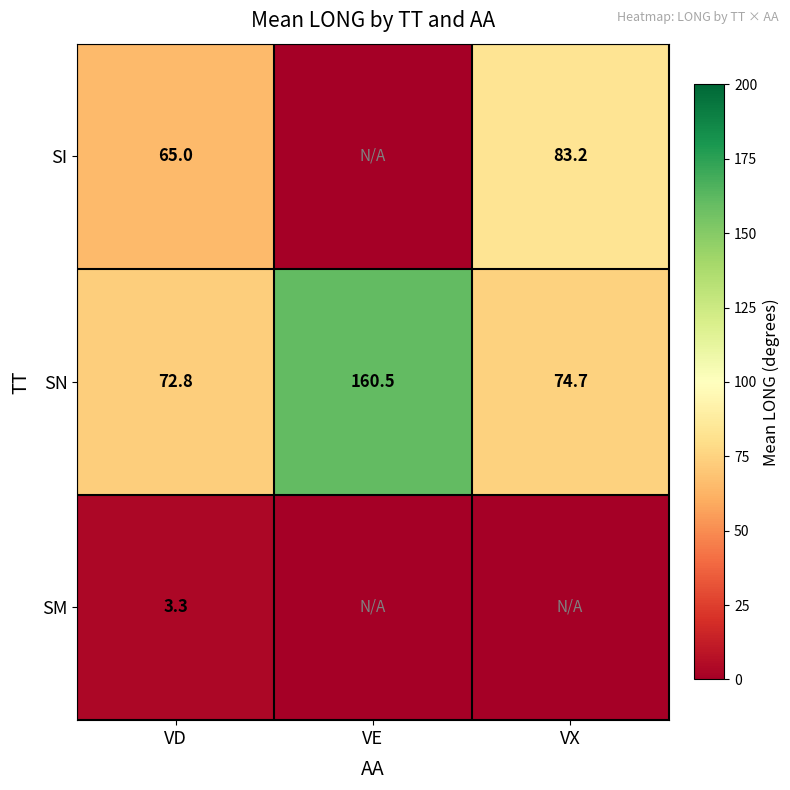

Rank the categories by SN value from lowest to highest.

VD, VX, VE